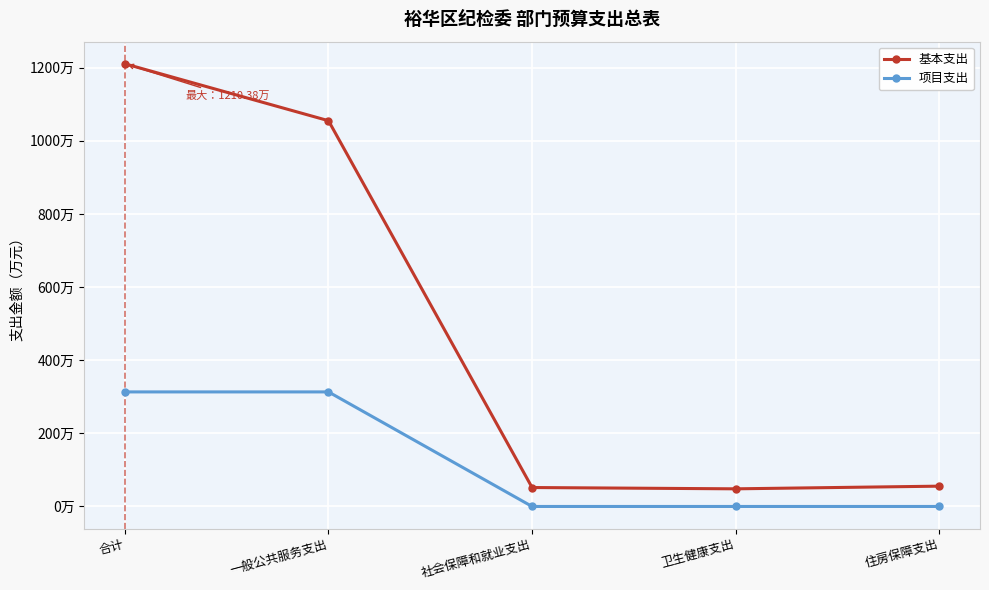

True or false: 基本支出 has more than 0 points higher than both neighbors.

False